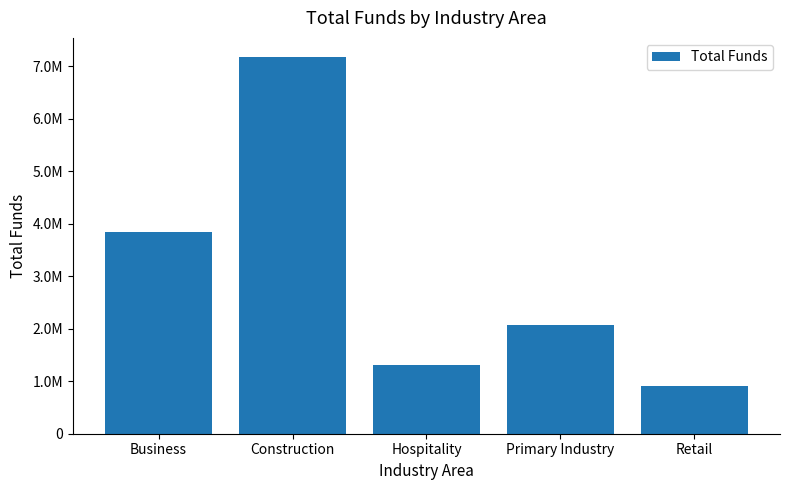

Does the chart contain any negative values?

No